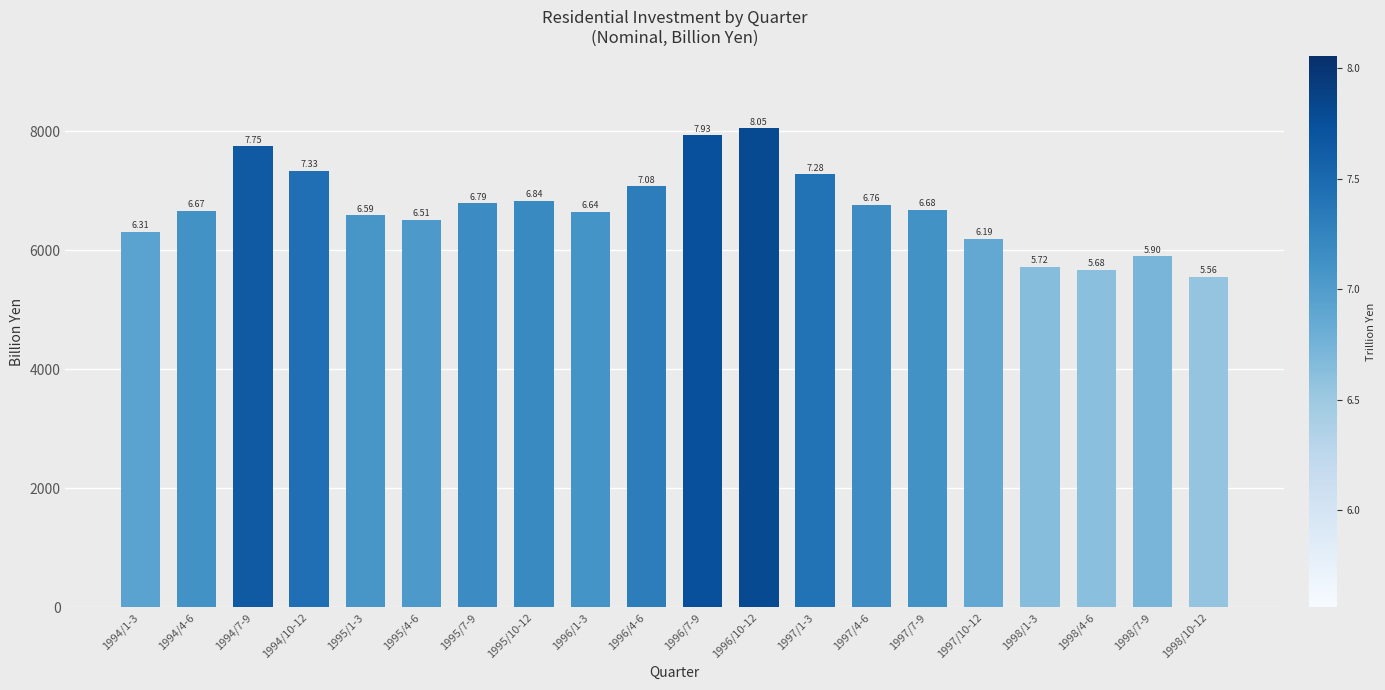

At which category does the chart reach its peak across all series?

1996/10-12